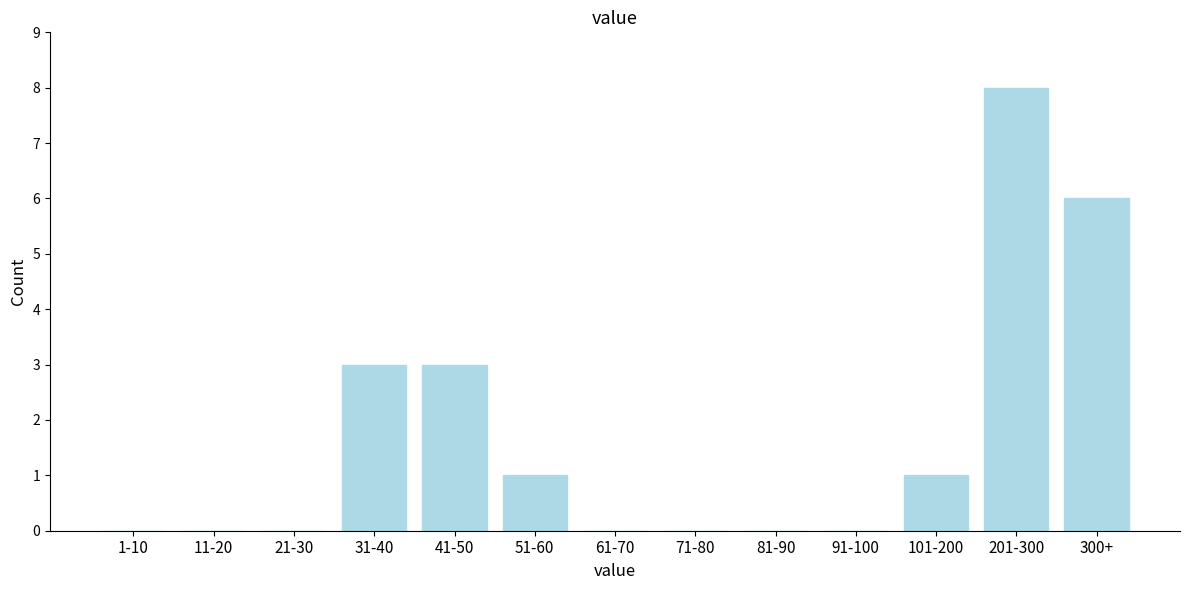

Reading left to right, transcribe all the data shown in this chart.

1-10=0	11-20=0	21-30=0	31-40=3	41-50=3	51-60=1	61-70=0	71-80=0	81-90=0	91-100=0	101-200=1	201-300=8	300+=6